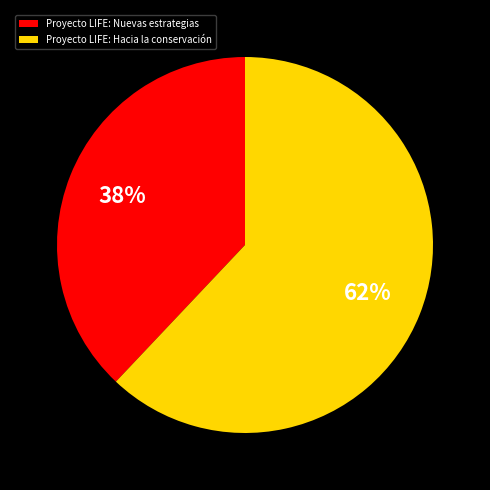

To the nearest percent, what portion does Proyecto LIFE: Nuevas estrategias represent?

38%